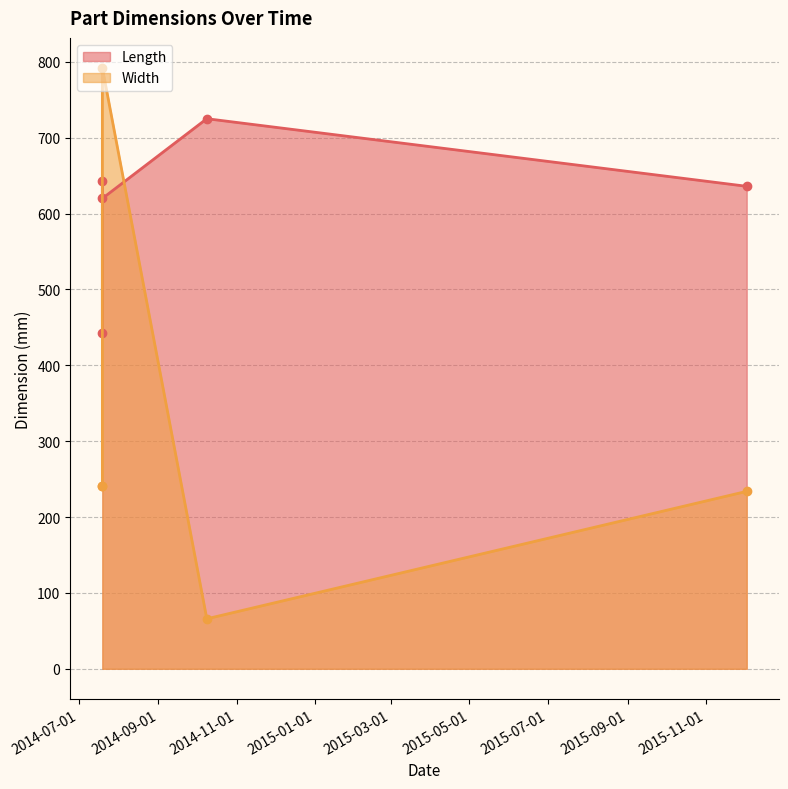

Is it true that Length equals 631.0 at 2014-07-19?

False